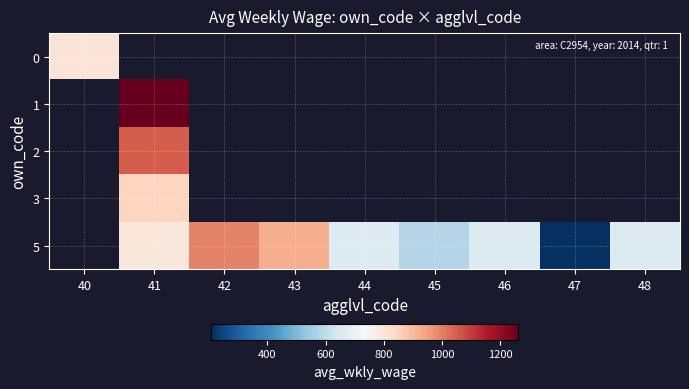

At which label does 0 reach its minimum?

40